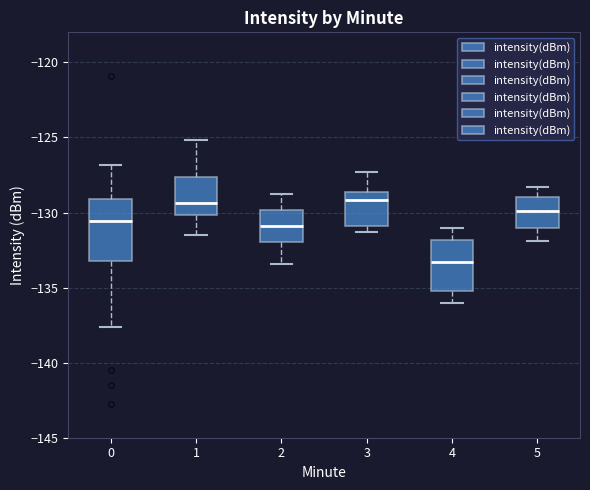

Reading left to right, read every box against the y-axis: the position of its median line, the range the box covers, and the ends of its whiskers. The values are not printed on the chart, so give them approximately, as read against the axis.

0: median -130.5, box -133.0 to -129.0, whiskers -137.5 to -127.0
1: median -129.5, box -130.0 to -127.5, whiskers -131.5 to -125.0
2: median -131.0, box -132.0 to -130.0, whiskers -133.5 to -129.0
3: median -129.0, box -131.0 to -128.5, whiskers -131.5 to -127.5
4: median -133.5, box -135.0 to -132.0, whiskers -136.0 to -131.0
5: median -130.0, box -131.0 to -129.0, whiskers -132.0 to -128.5